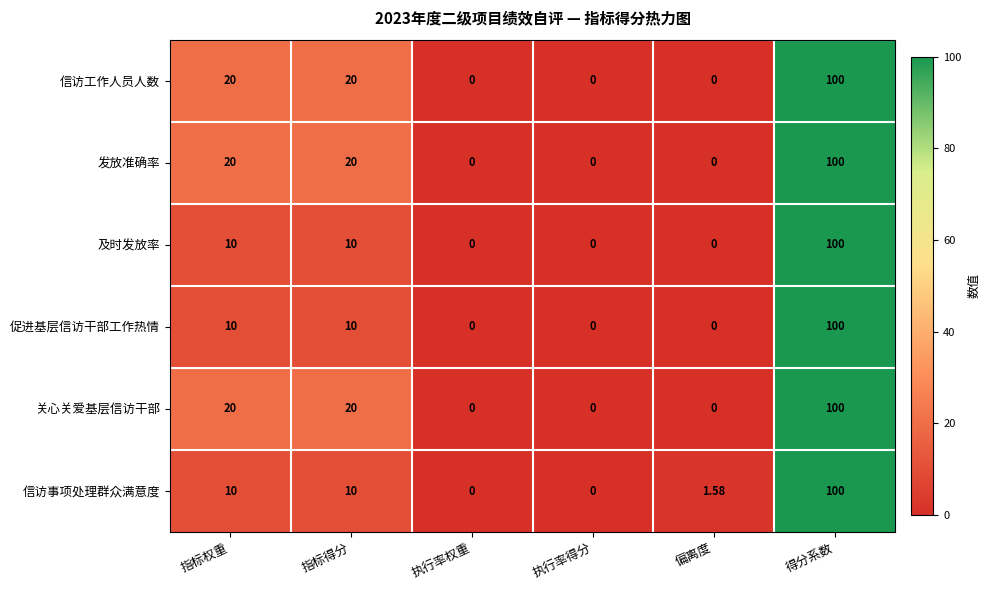

Which category has the highest value across all series?

得分系数